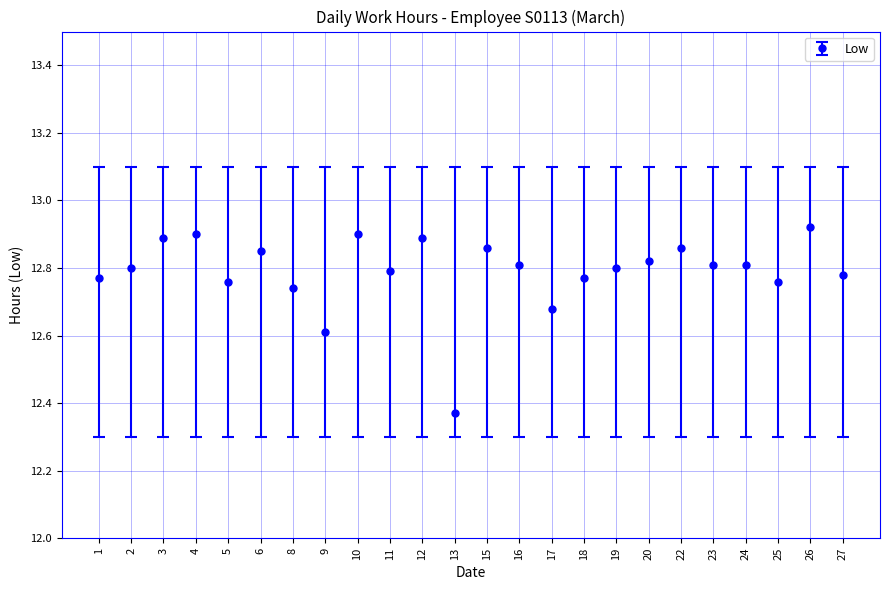

Which category has the lowest value across all series?

13